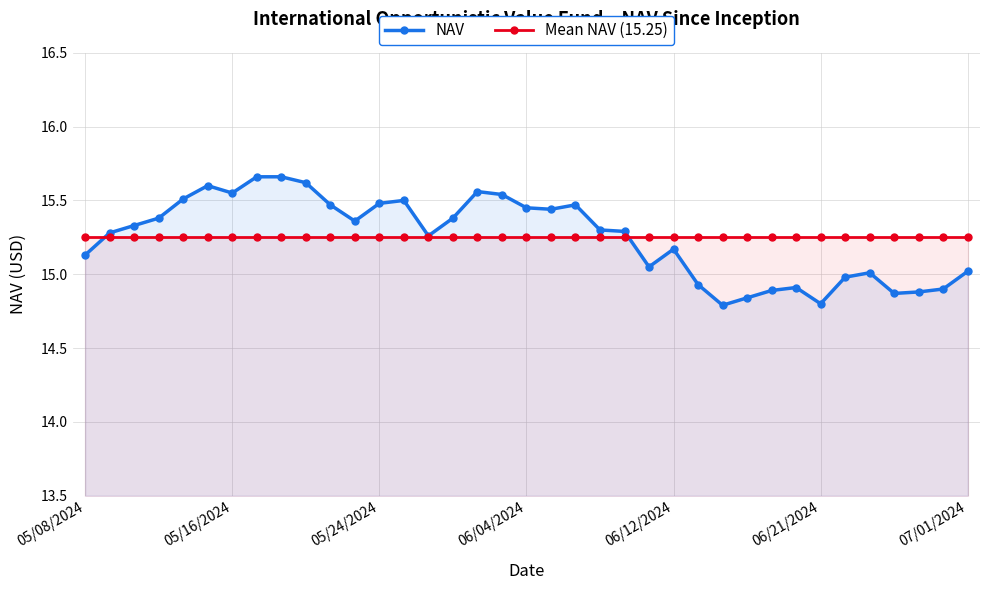

Count the number of data series in this chart.

2